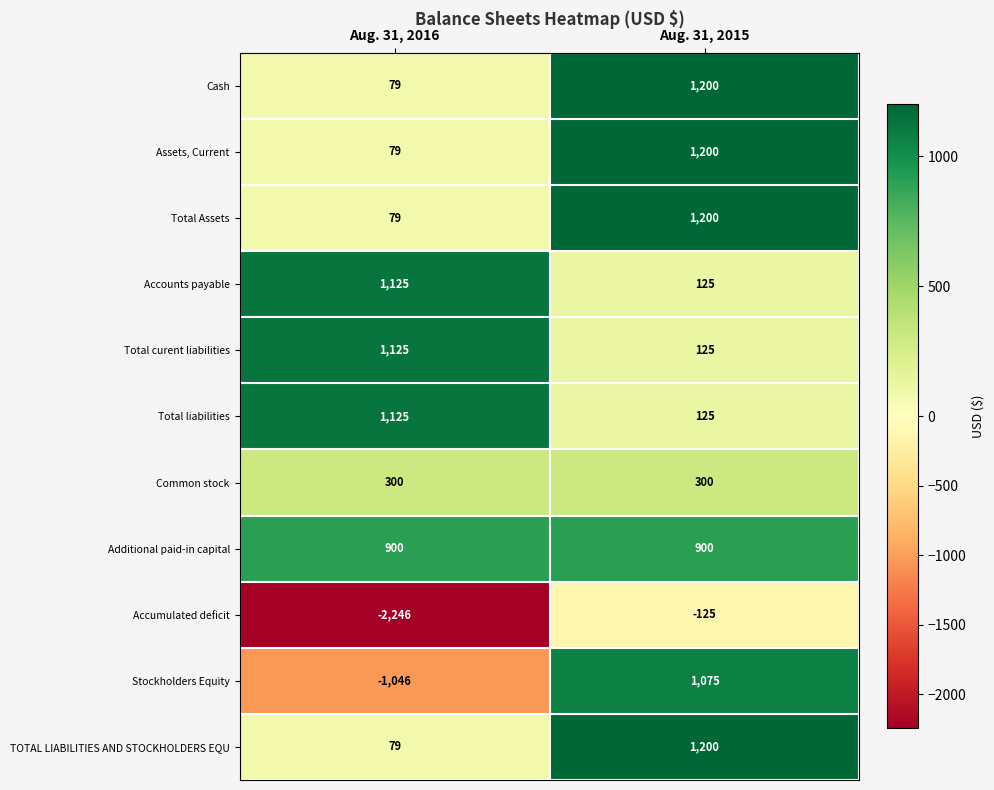

Read the Stockholders Equity value at Aug. 31, 2015, to the nearest 50.

1100